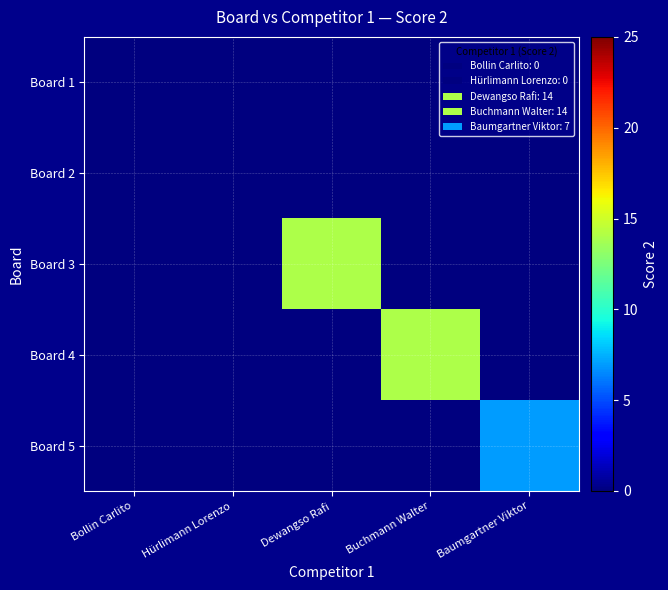

At Baumgartner Viktor, list the series in order from largest to smallest.

Board 5, Board 1, Board 2, Board 3, Board 4